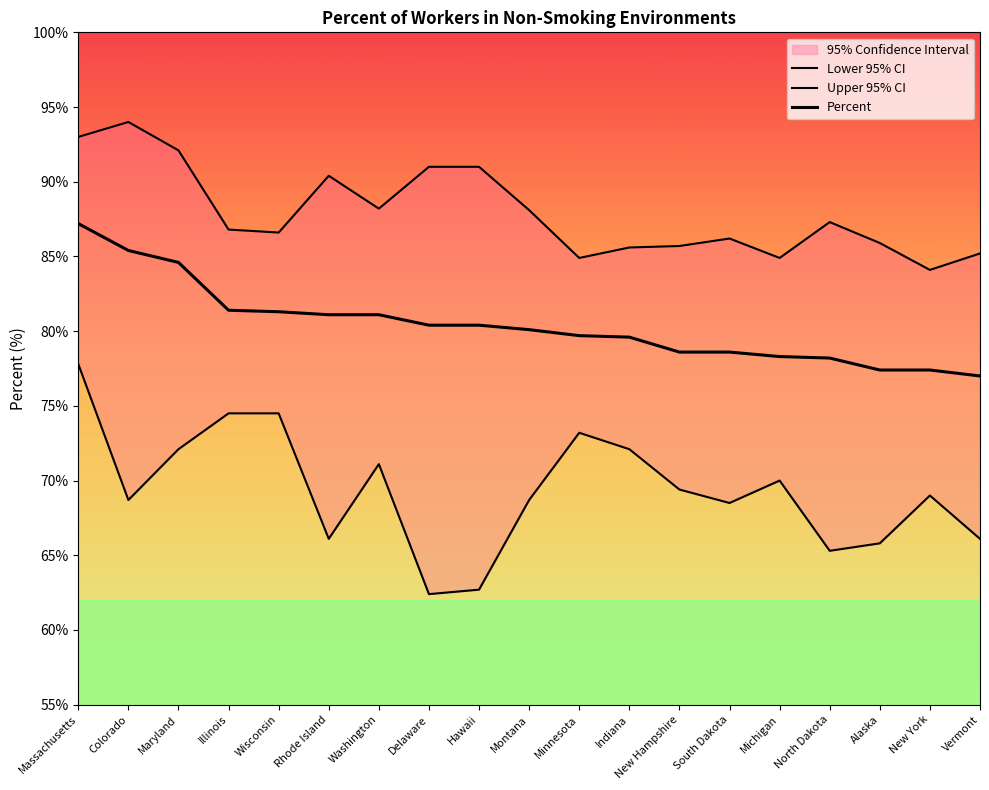

Is it true that Percent equals 77.4 at Alaska?

True